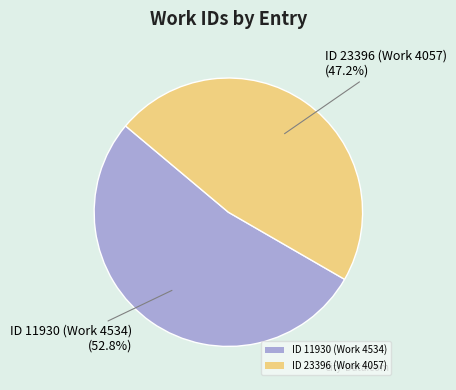

What percentage is NOT represented by ID 23396 (Work 4057)?

52.8%